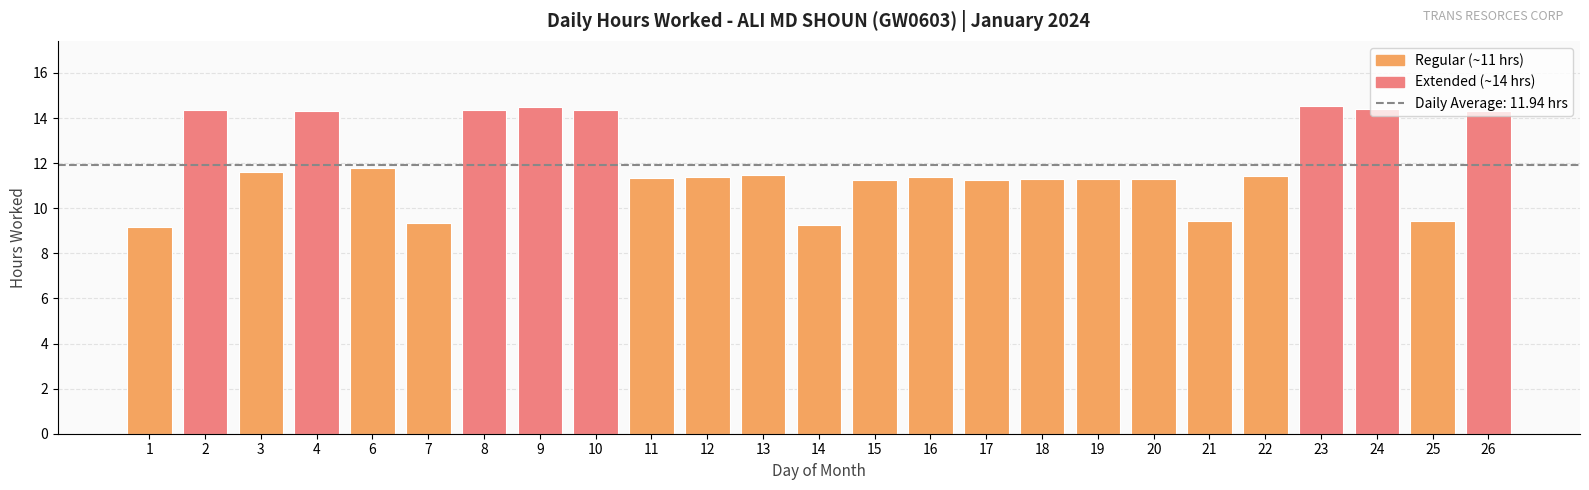

What value does the data have at 26?

14.3